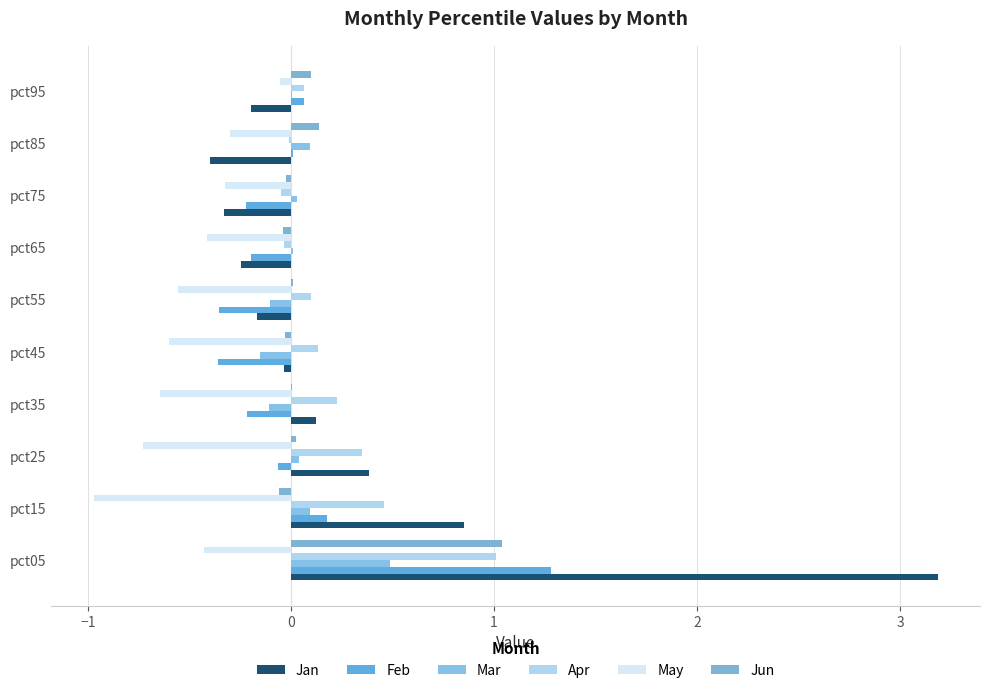

How many data points does each series have?

10